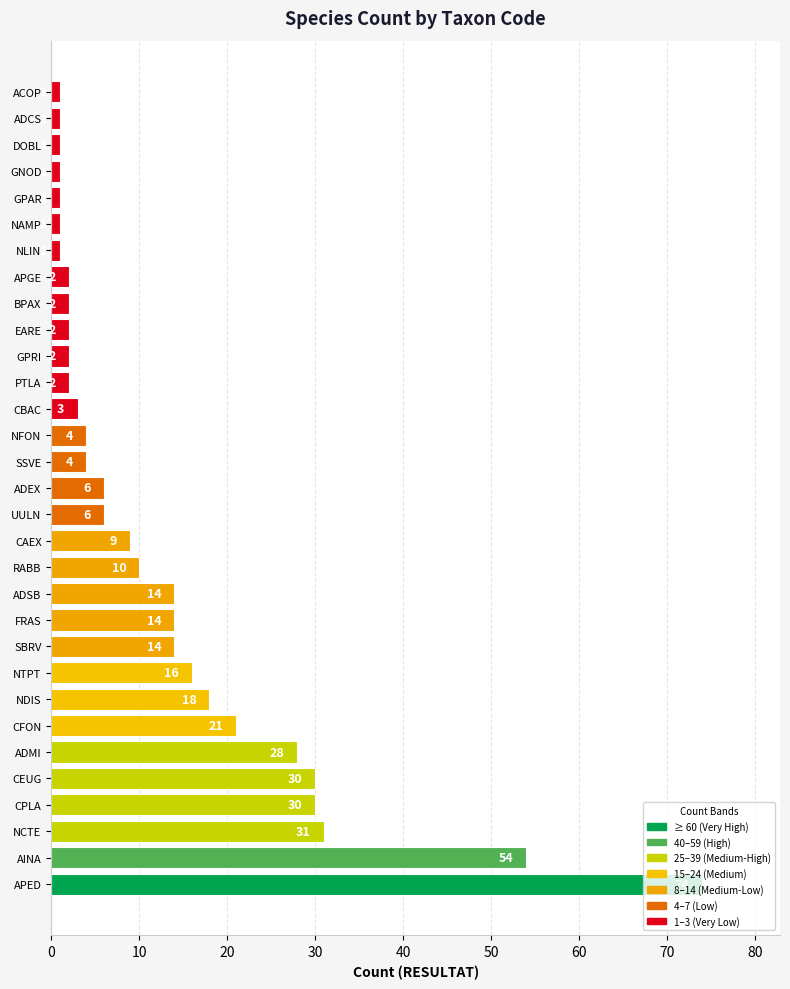

Are the bars grouped side by side (vs. stacked)?

No